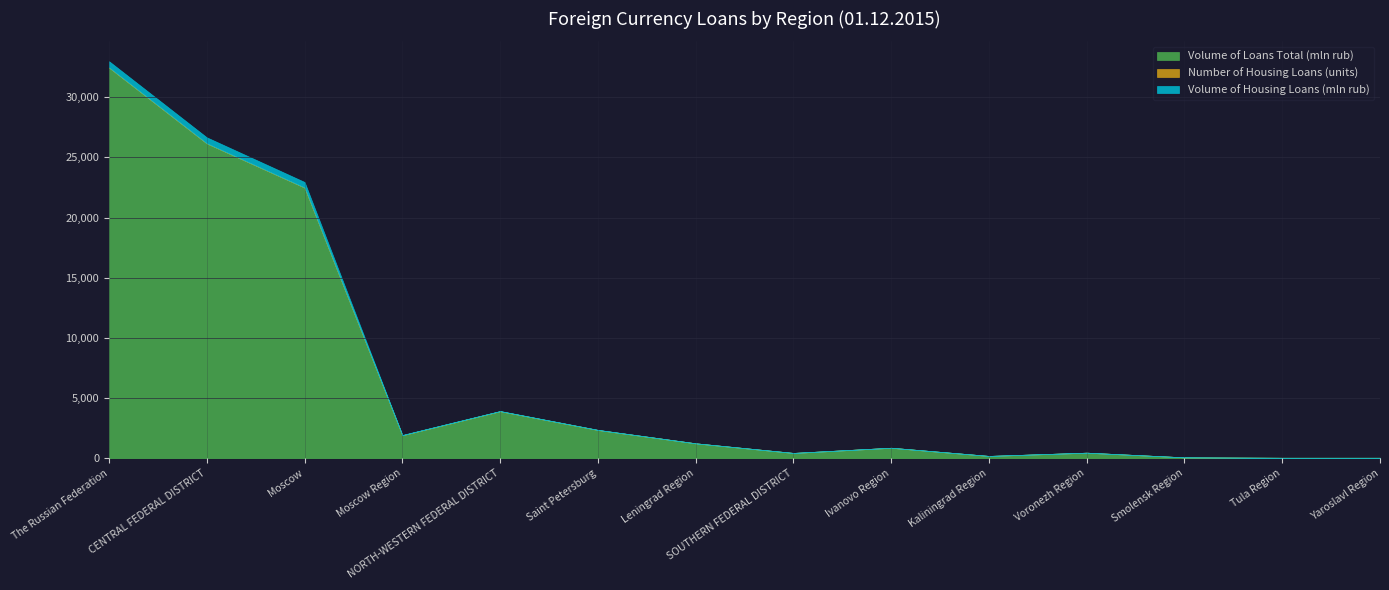

What is the highest value of the Volume of Loans Total (mln rub) series?

32462